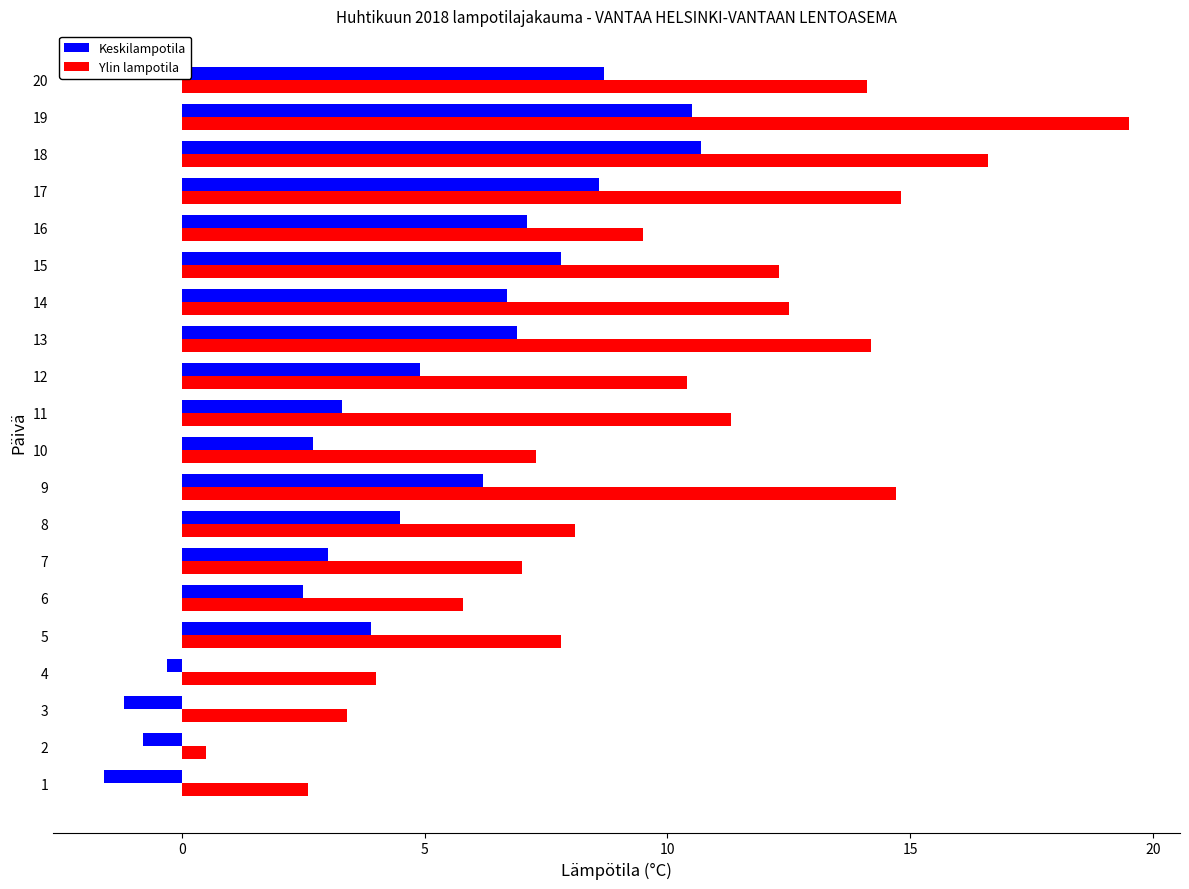

At which category does the chart reach its minimum across all series?

1